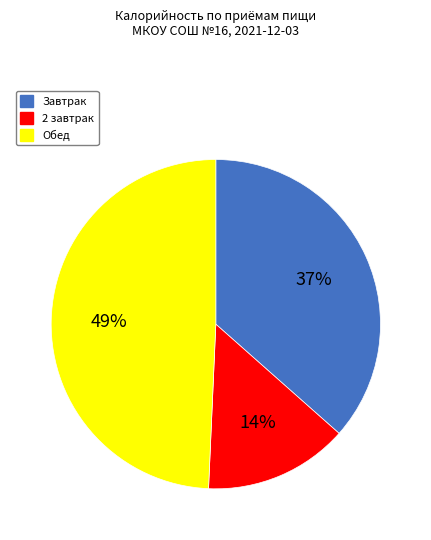

To the nearest percent, what percentage of the pie is Завтрак?

37%